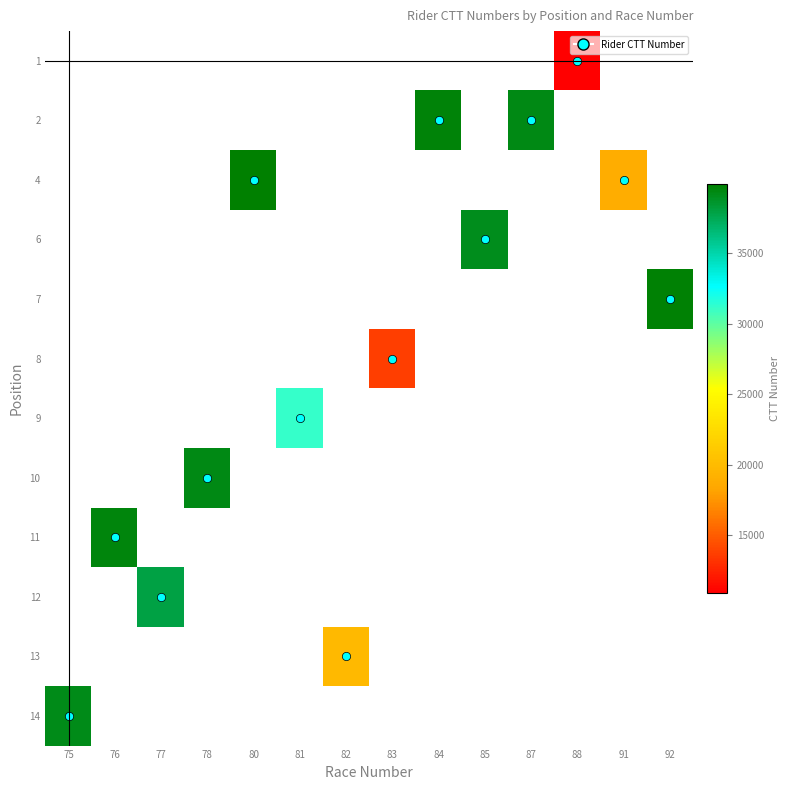

What is the maximum value shown in the chart?

39939.0